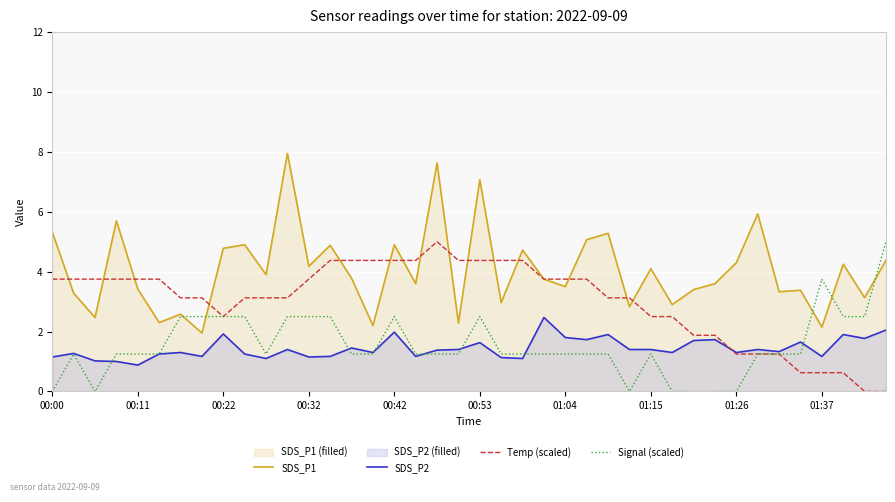

Which series has the widest spread of values?

SDS_P1